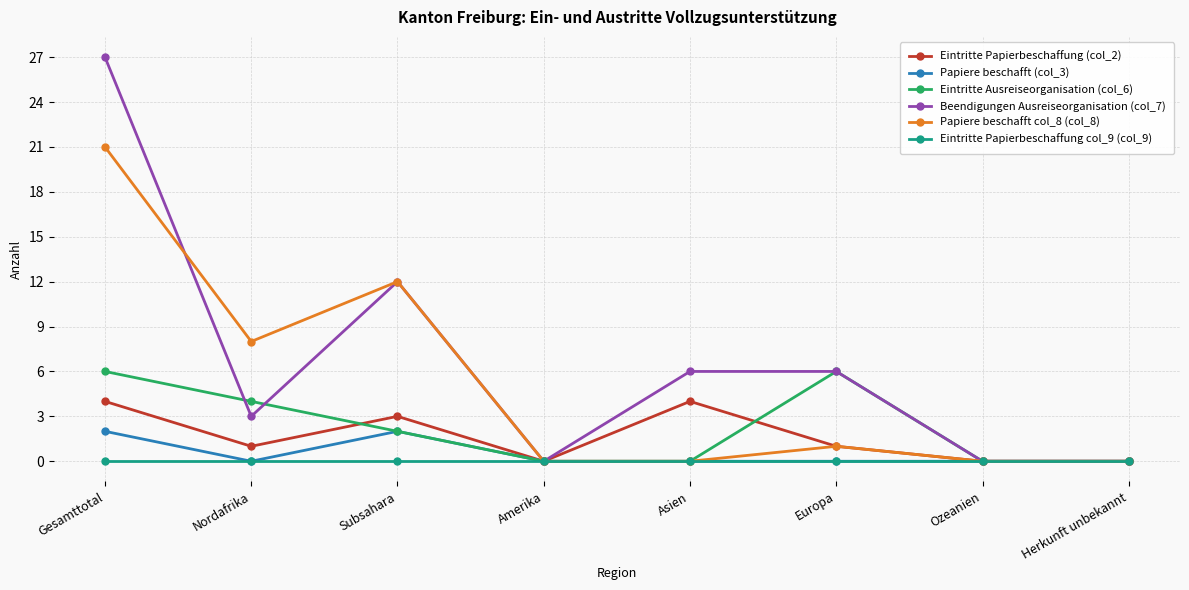

What is the difference between the highest and lowest values at Nordafrika?

8